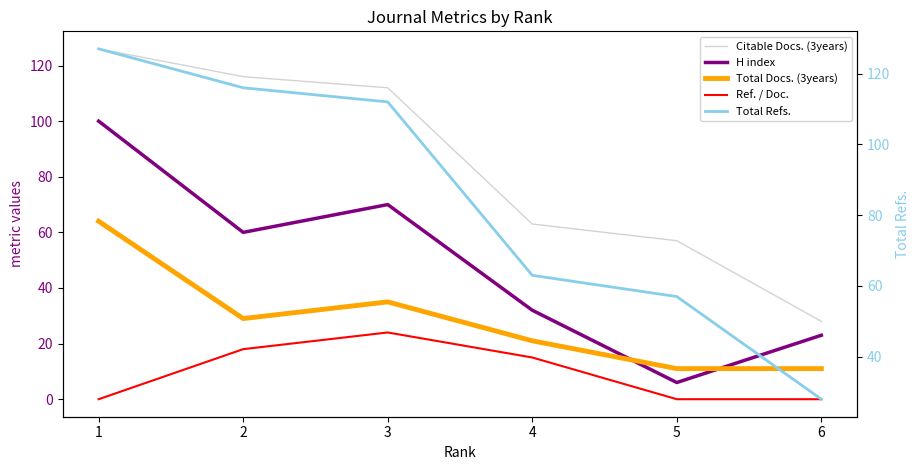

At 4, list the series in order from smallest to largest.

Ref. / Doc., Total Docs. (3years), H index, Citable Docs. (3years), Total Refs.